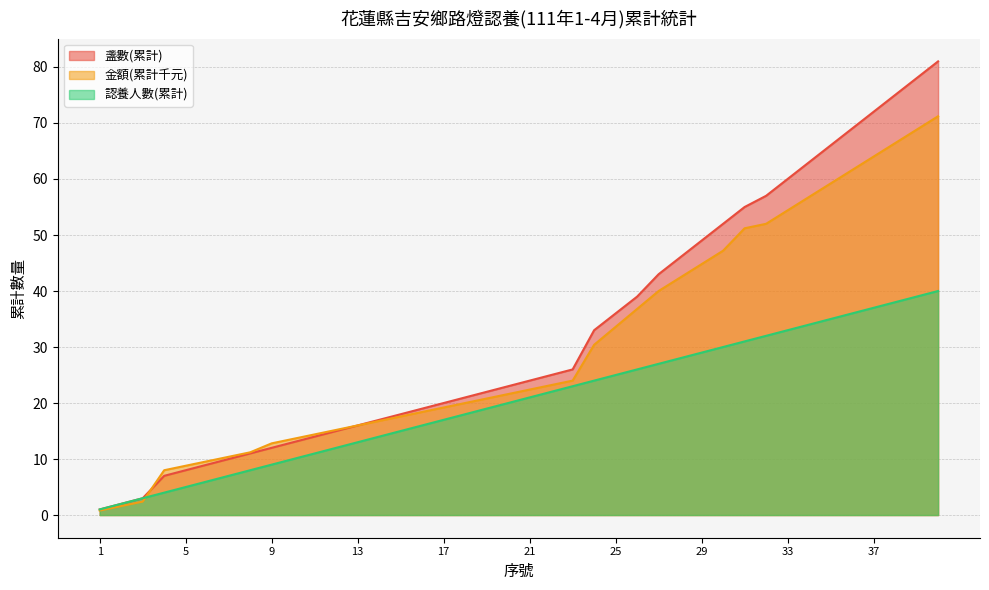

Which series ends up on top after the final intersection of 金額(累計千元) and 認養人數(累計)?

金額(累計千元)